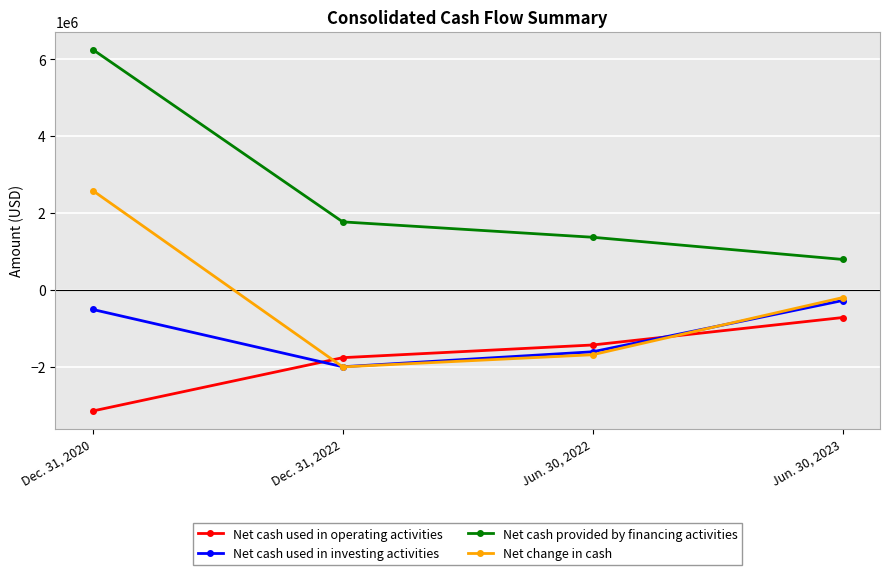

How many values in the Net cash used in operating activities series exceed -1435292?

1